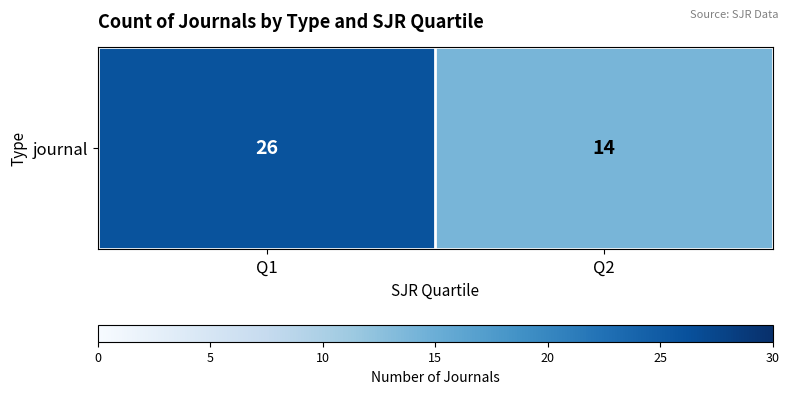

What is the sum of the values at Q2 and Q1?

40